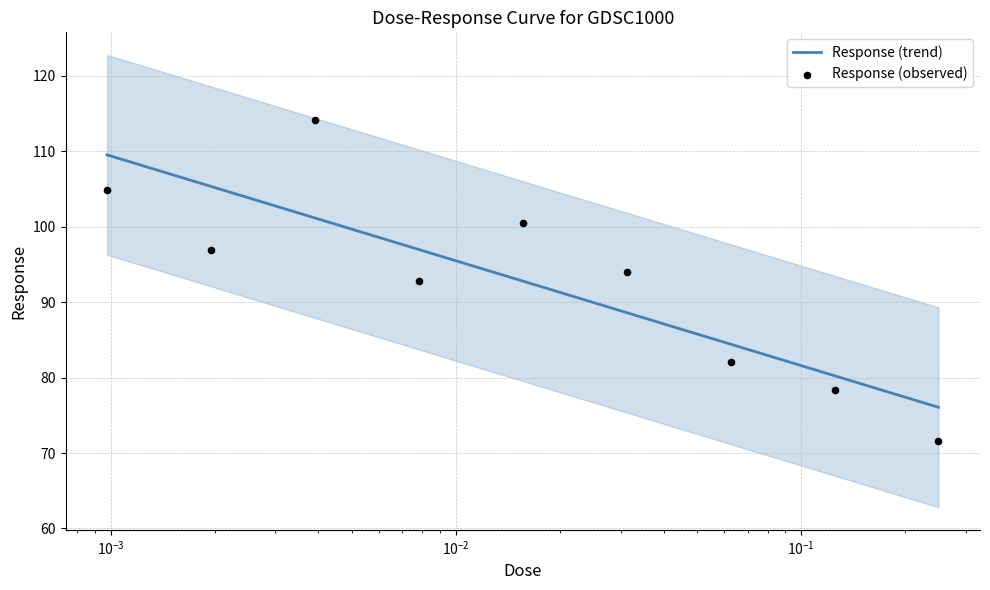

Between 0.015625 and 0.0078125, which is larger?

0.015625